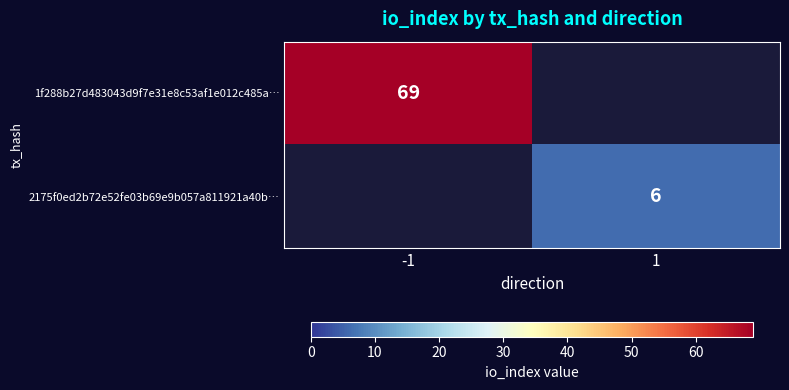

At how many categories does at least one series exceed 14?

1